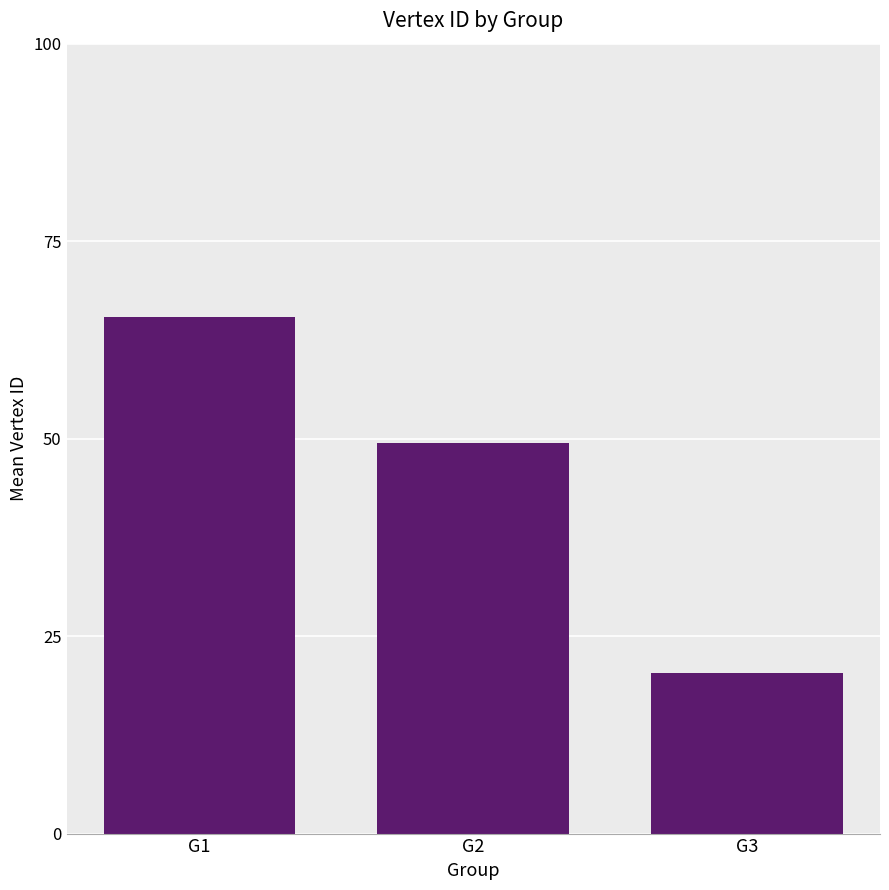

What is the change in value from G1 to G3?

-45.0